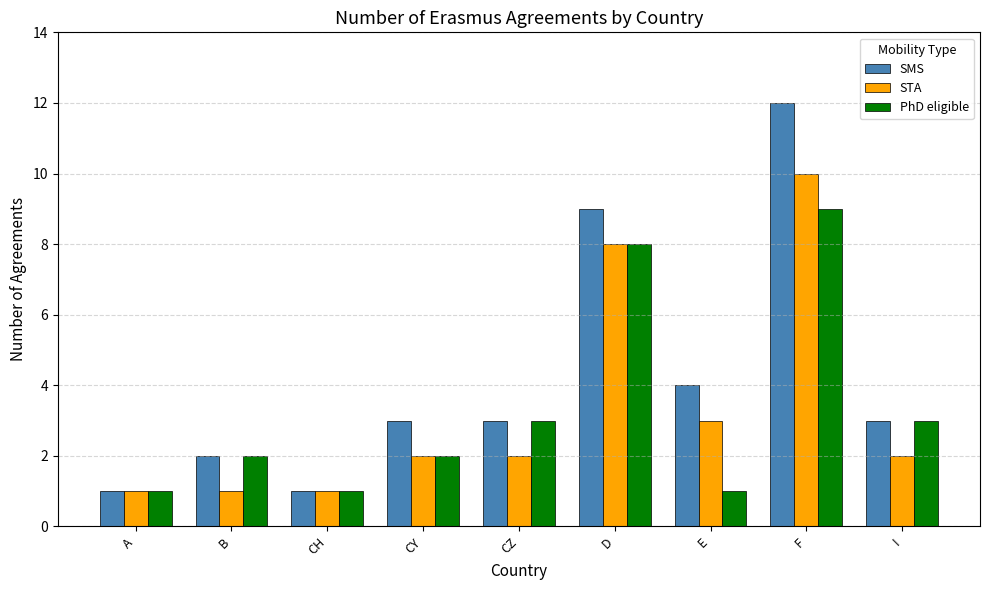

What is the difference between the maximum and second lowest values in the STA series?

9